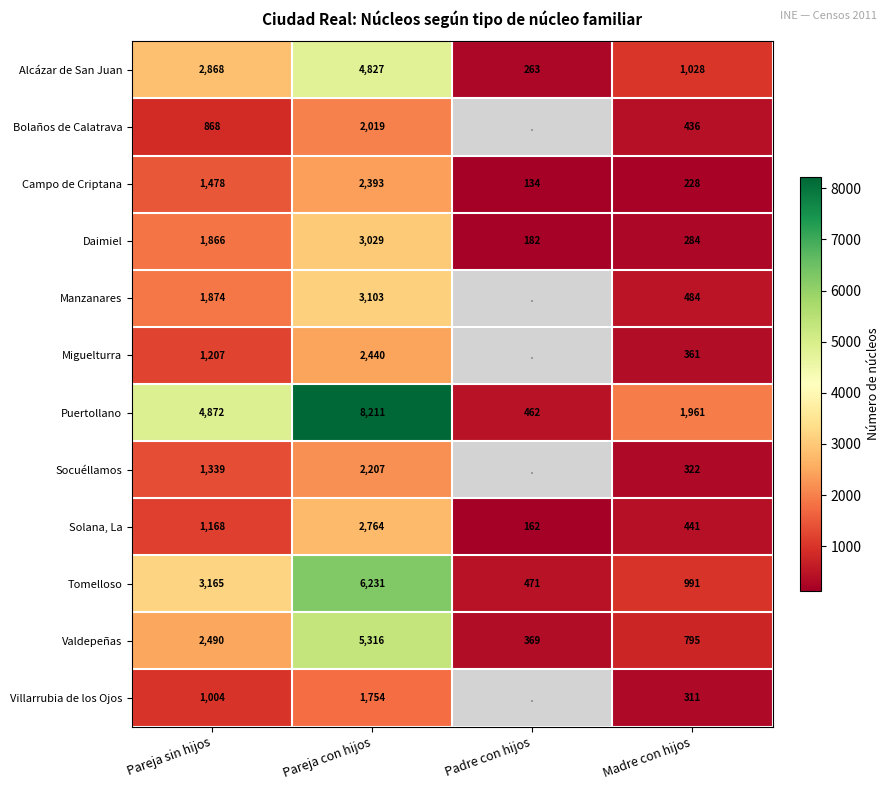

What is the sum of the Solana, La values at Pareja sin hijos and Pareja con hijos?

3932